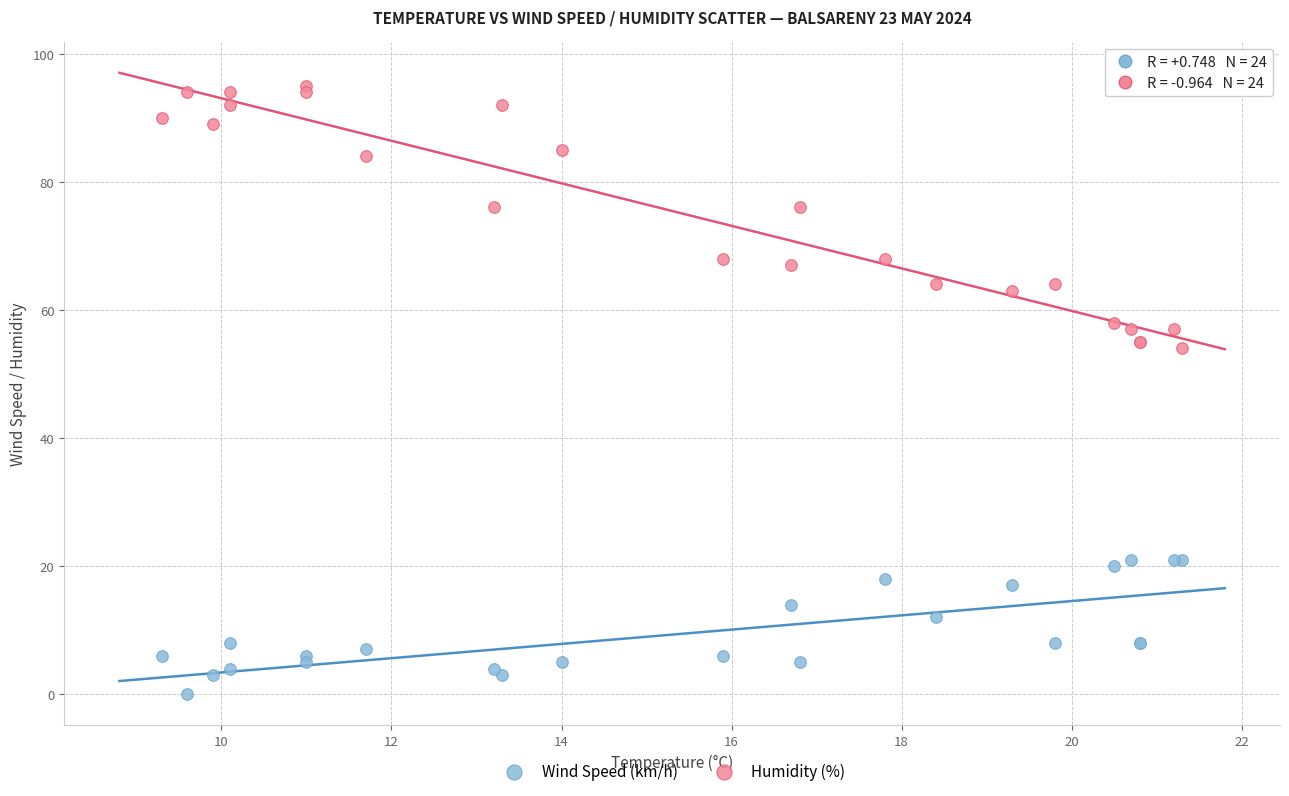

Which series reaches the maximum Y coordinate?

Humidity (%)